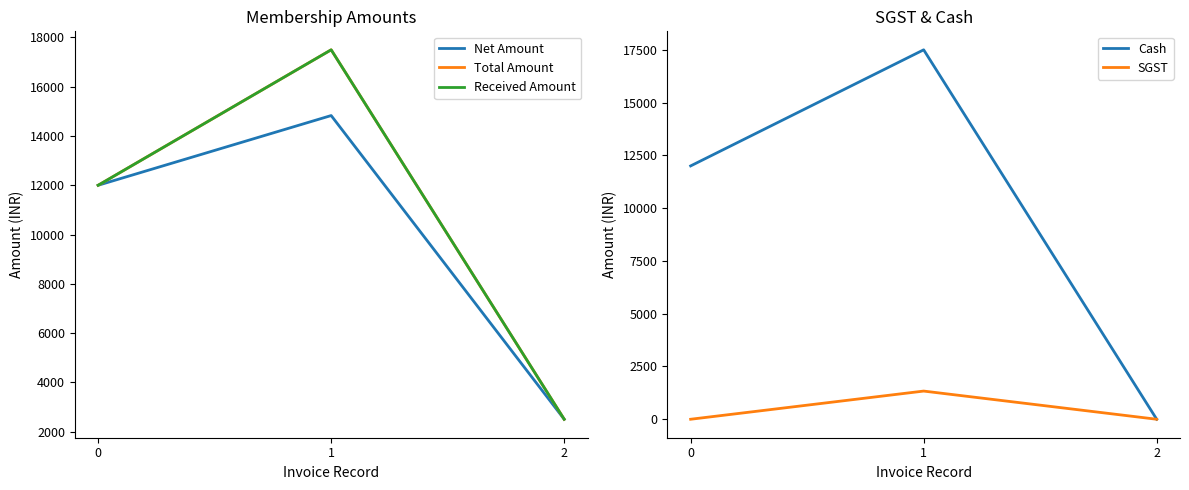

The Cash series shows 30523.4 at 1. True or false?

False